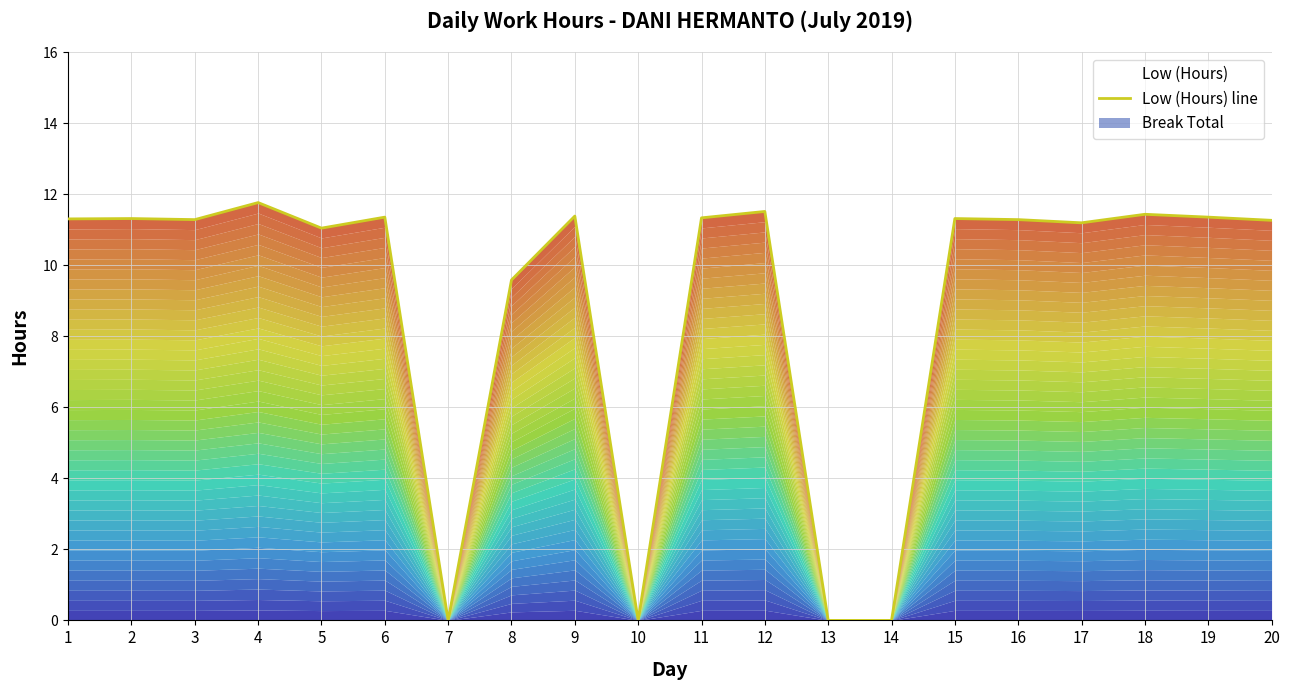

Is it true that the value at 8 is 2.8?

False